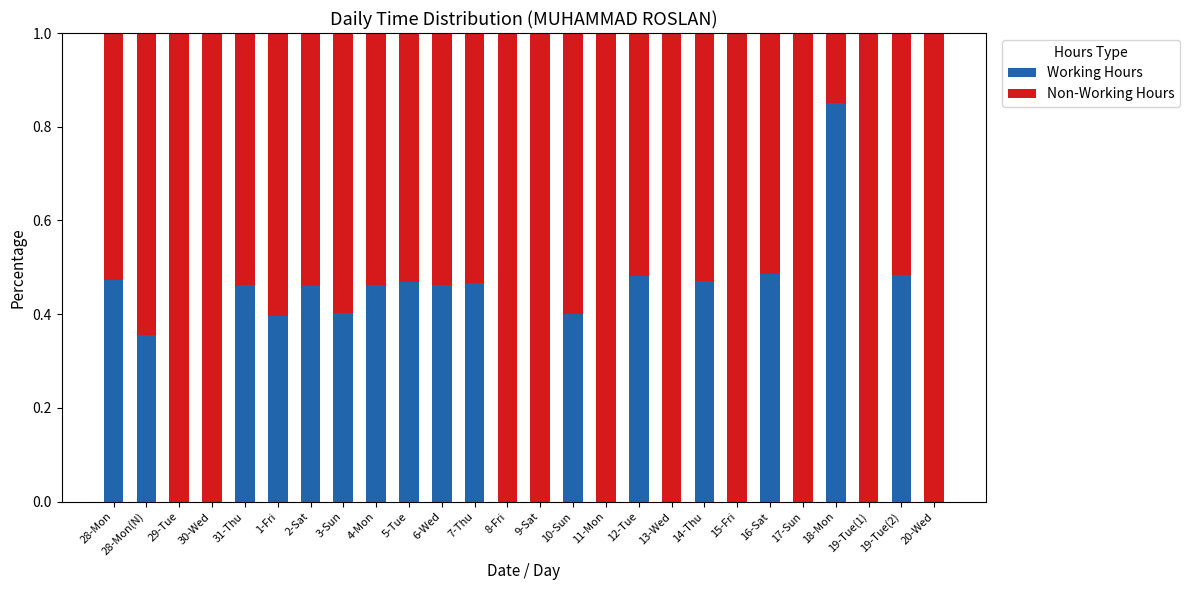

What is the total value across all series at 16-Sat?

1.0